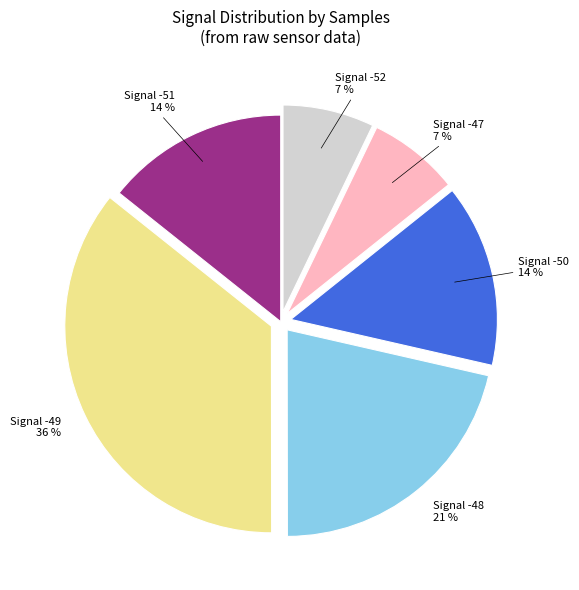

Is there any slice that represents more than half of the pie?

No